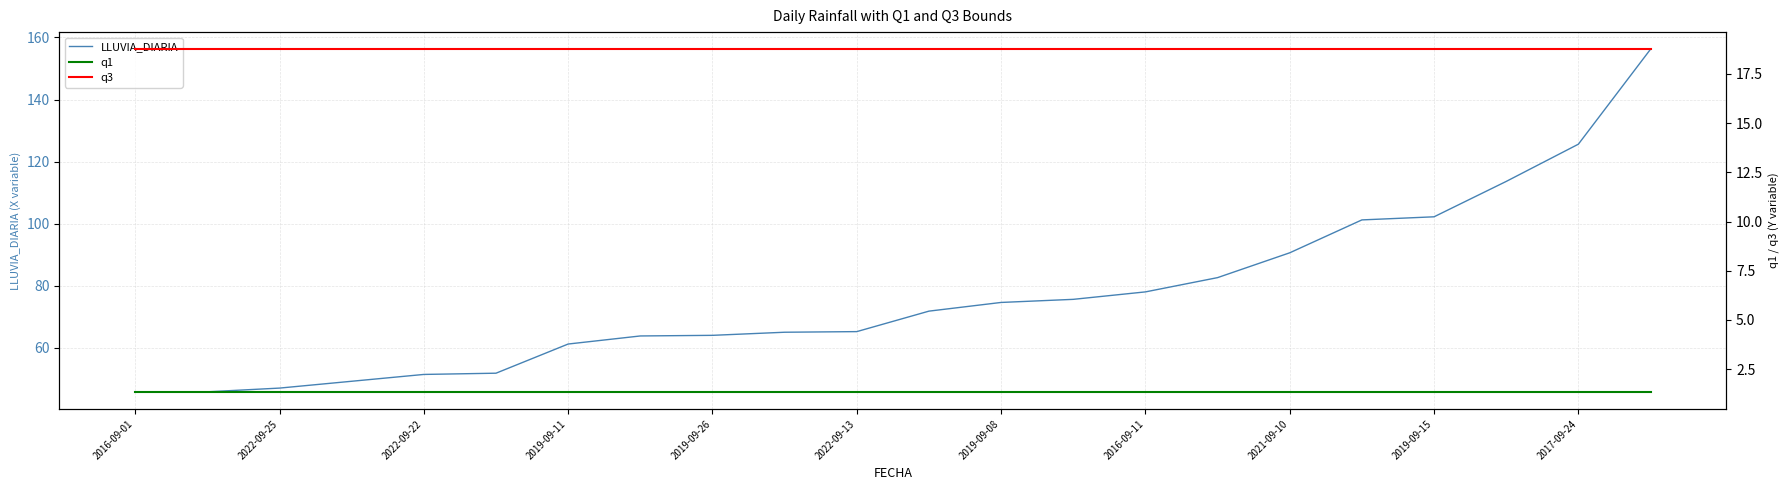

What is the smallest value displayed?

1.4